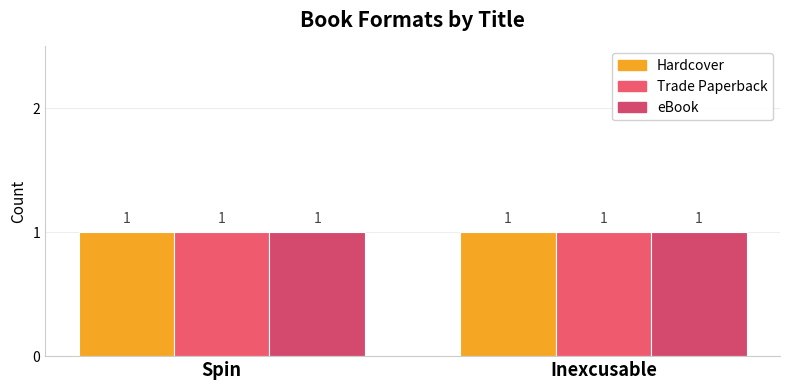

What are all the series names shown in the legend?

Hardcover, Trade Paperback, eBook